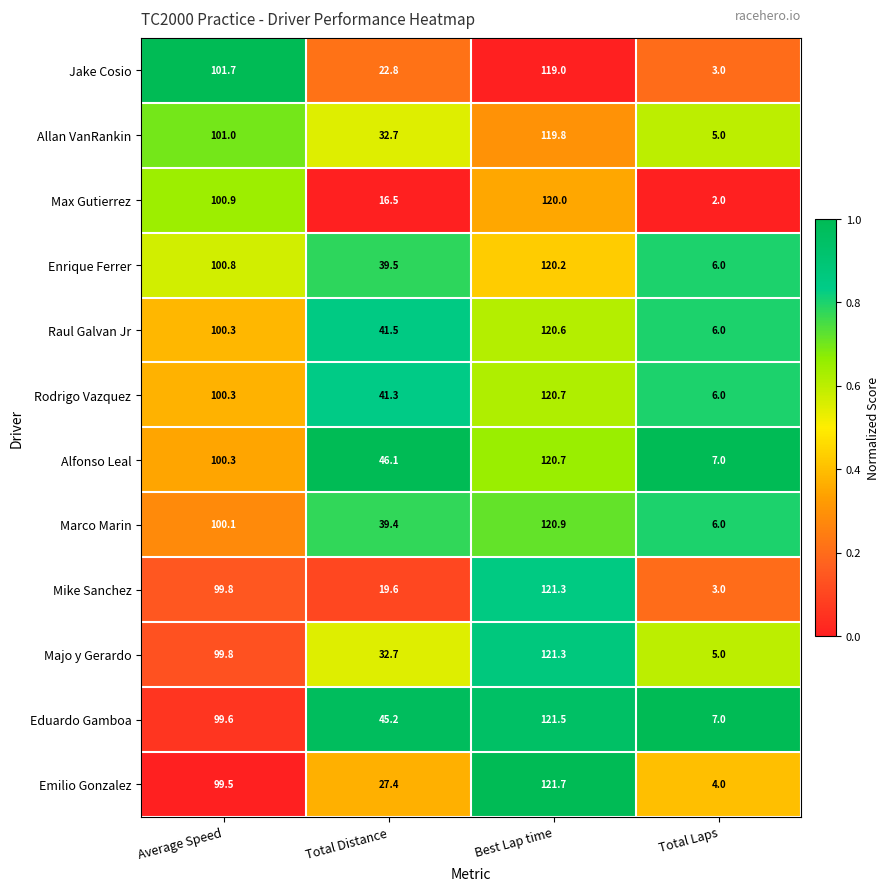

Which series changed the most between Total Distance and Total Laps?

Alfonso Leal